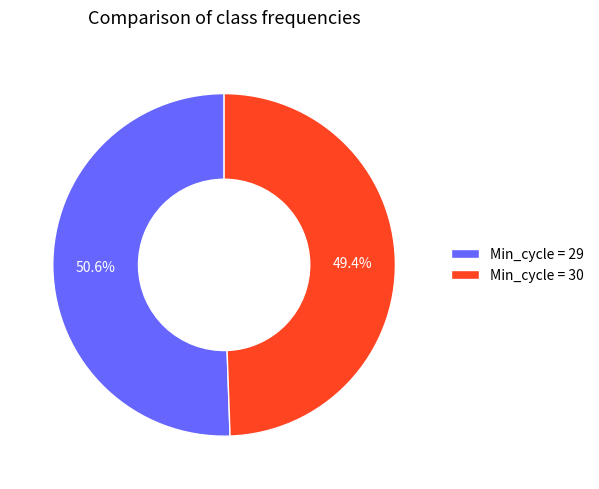

Is there a majority slice in this chart?

Yes